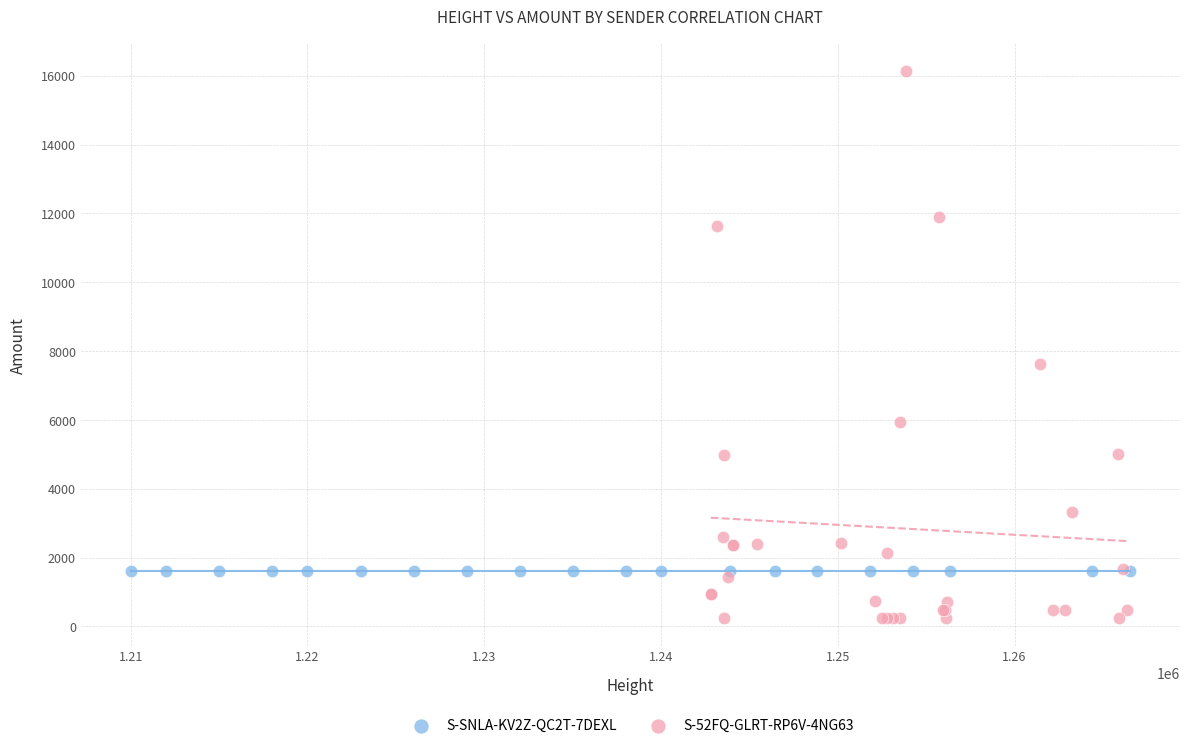

Which series contains the lowest Y value?

S-52FQ-GLRT-RP6V-4NG63